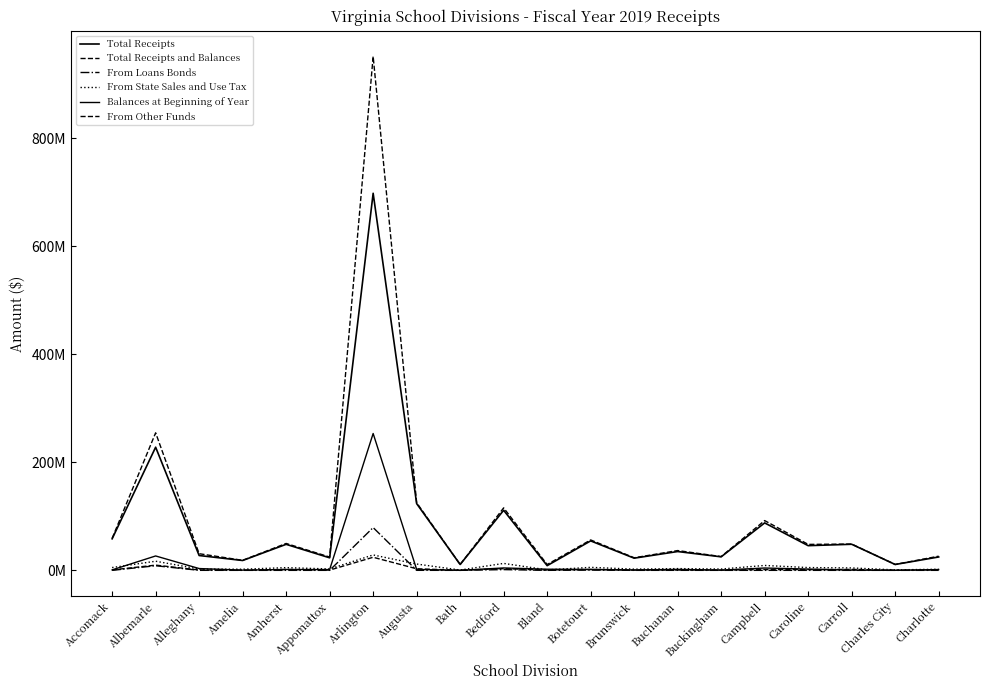

What is the total value across all series at Buckingham?

53915817.9